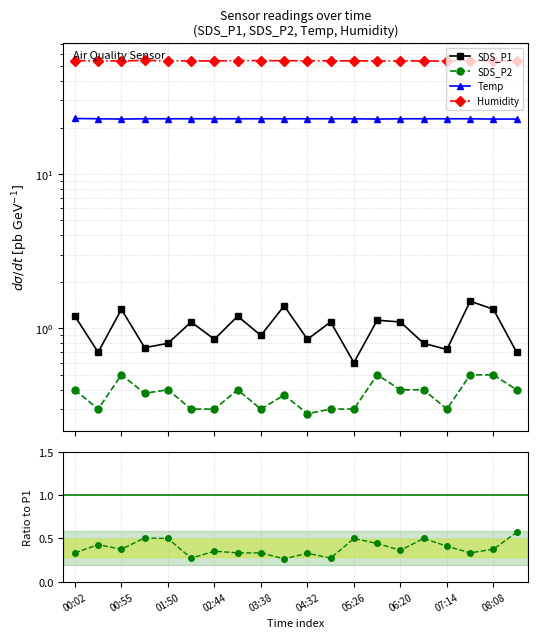

Reading right to left, what are all the values shown in this chart?

SDS_P1: 0.7	1.3	1.5	0.7	0.8	1.1	1.1	0.6	1.1	0.8	1.4	0.9	1.2	0.8	1.1	0.8	0.8	1.3	0.7	1.2
SDS_P2: 0.4	0.5	0.5	0.3	0.4	0.4	0.5	0.3	0.3	0.3	0.4	0.3	0.4	0.3	0.3	0.4	0.4	0.5	0.3	0.4
Temp: 22.7	22.7	22.8	22.8	22.8	22.8	22.7	22.8	22.8	22.8	22.8	22.8	22.8	22.8	22.8	22.8	22.8	22.7	22.8	22.9
Humidity: 54.0	54.0	54.0	53.9	54.0	54.1	54.0	54.1	54.1	54.2	54.2	54.3	54.3	54.0	54.1	54.0	54.5	54.0	54.1	54.3
Ratio P2/P1: 0.6	0.4	0.3	0.4	0.5	0.4	0.4	0.5	0.3	0.3	0.3	0.3	0.3	0.4	0.3	0.5	0.5	0.4	0.4	0.3